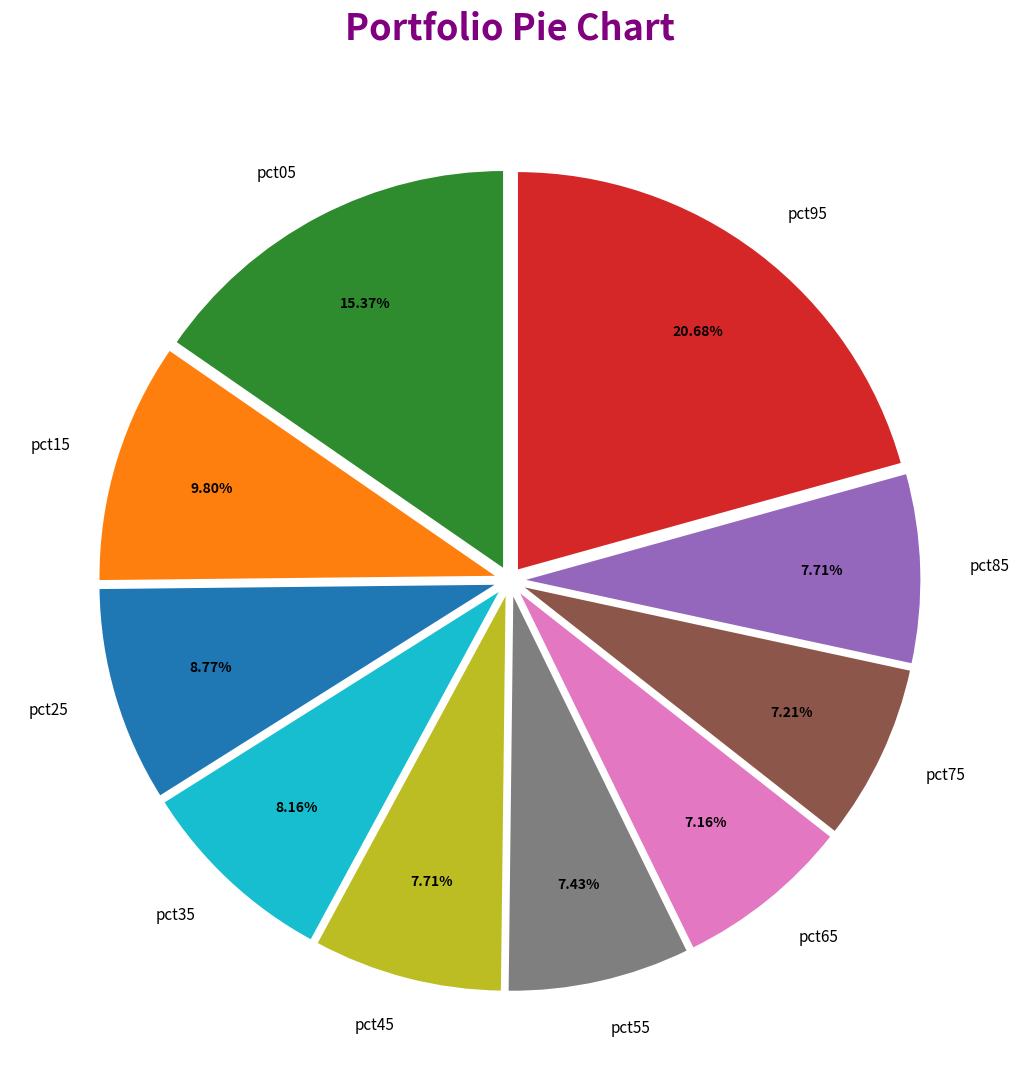

Is the sum of pct35 and pct45 greater than half?

No